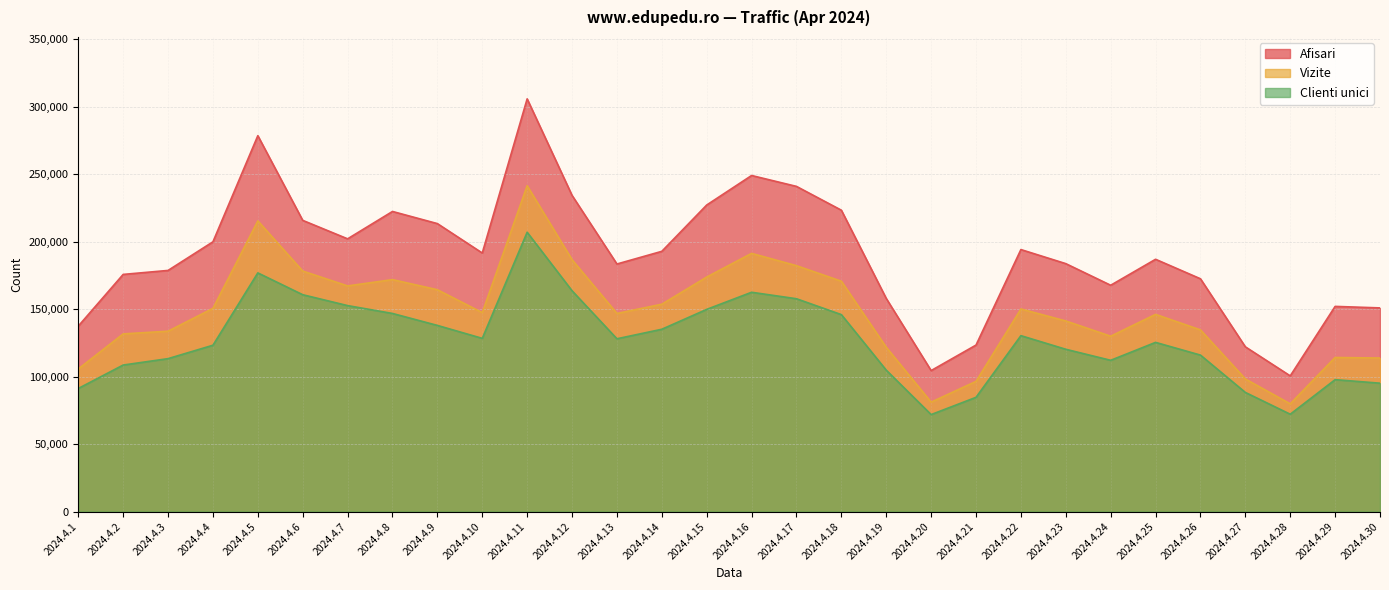

Where is the first local maximum for Afisari?

2024.4.5